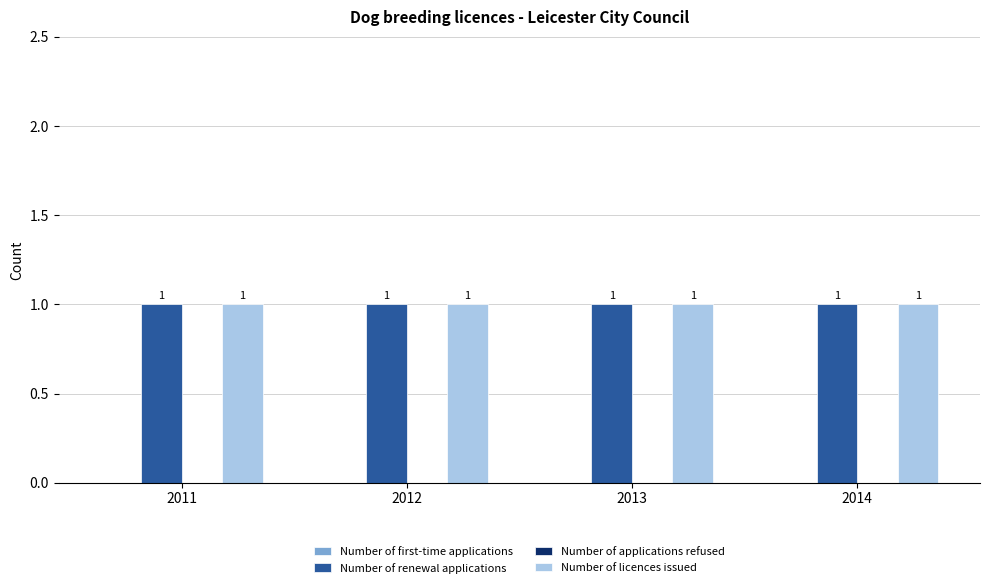

Which series has the largest range (max minus min)?

Number of first-time applications